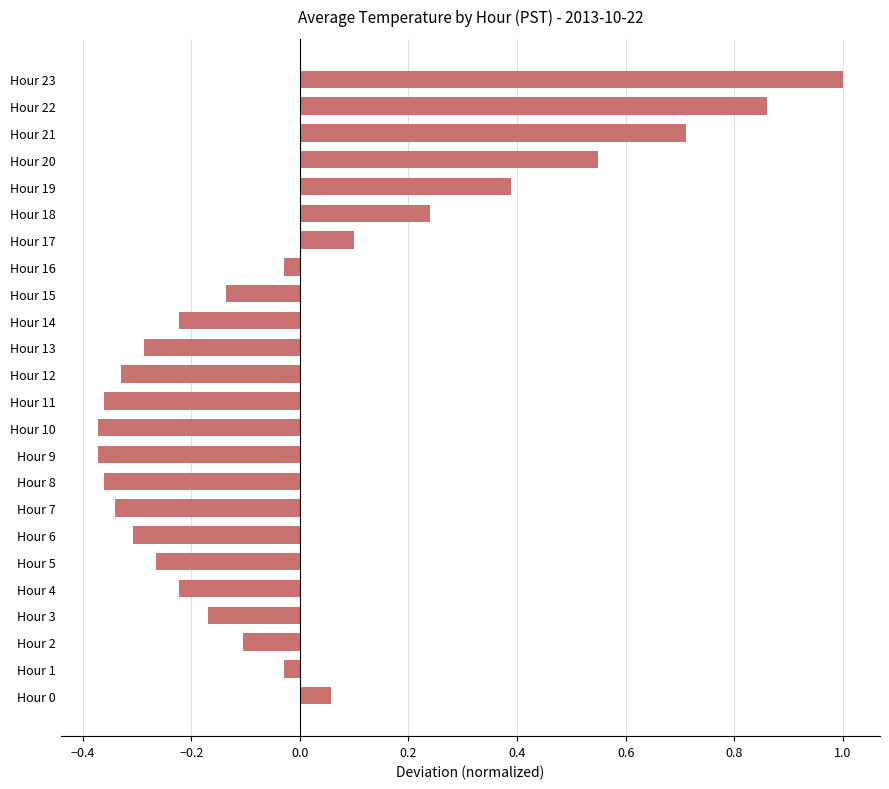

The value at Hour 13 is -0.5. True or false?

False